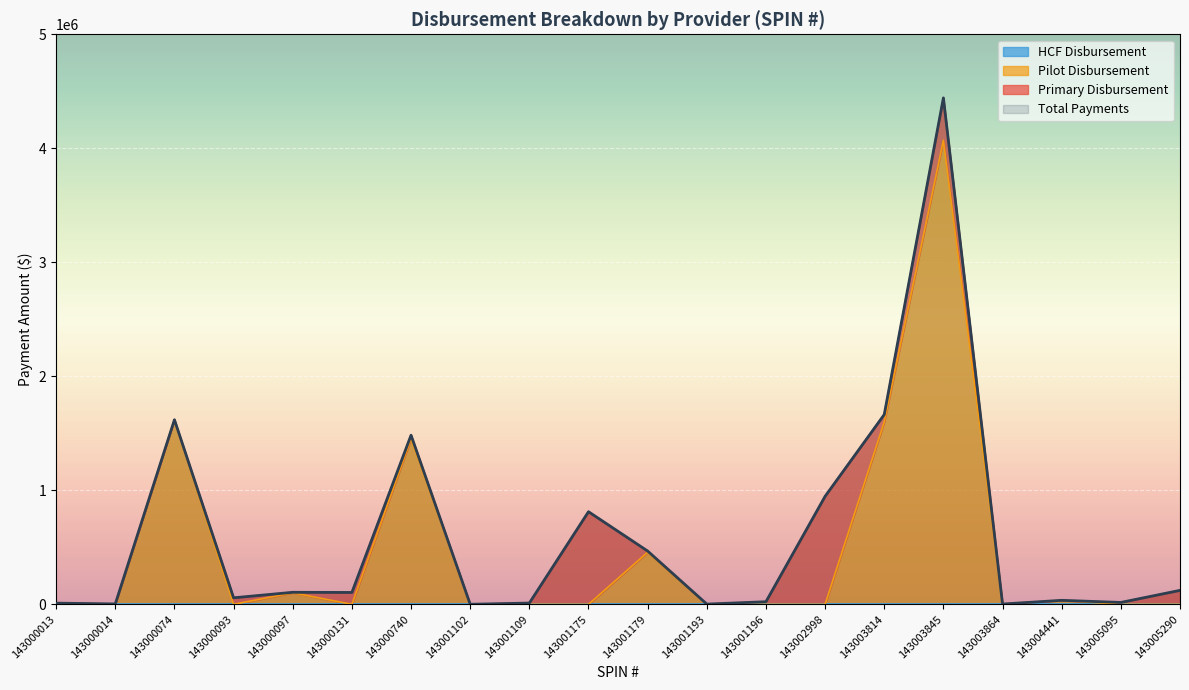

What is the difference between the Total Payments values at 143000013 and 143000074?

1608445.8